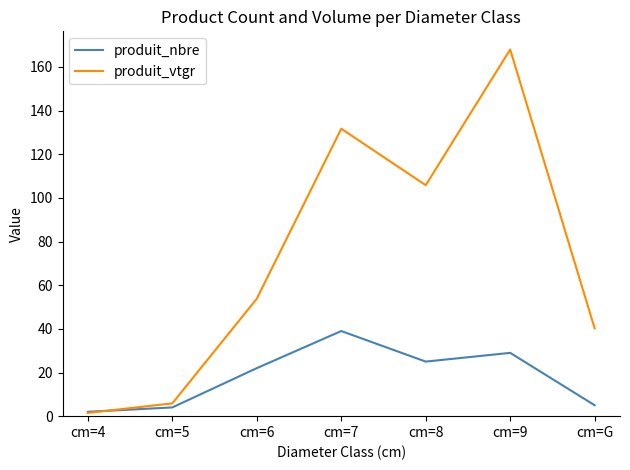

Reading left to right, transcribe all the data shown in this chart.

produit_nbre: cm=4=2.0	cm=5=4.0	cm=6=22.0	cm=7=39.0	cm=8=25.0	cm=9=29.0	cm=G=5.0
produit_vtgr: cm=4=1.5	cm=5=5.9	cm=6=53.8	cm=7=131.7	cm=8=105.8	cm=9=168.0	cm=G=40.2